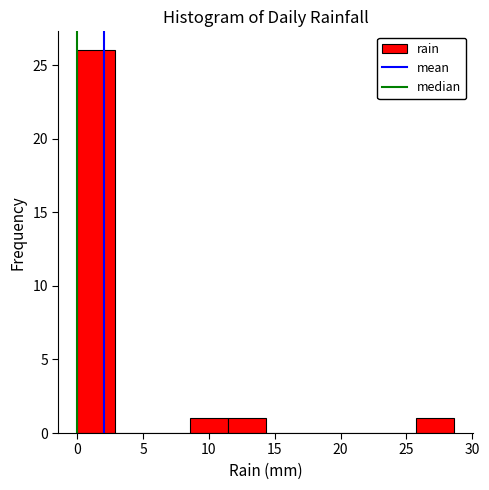

How tall is the bar that spans 25.5 to 28.5 on the x-axis? Neither the bar edges nor the heights are printed on the chart, so give them approximately, as read against the axes.

1